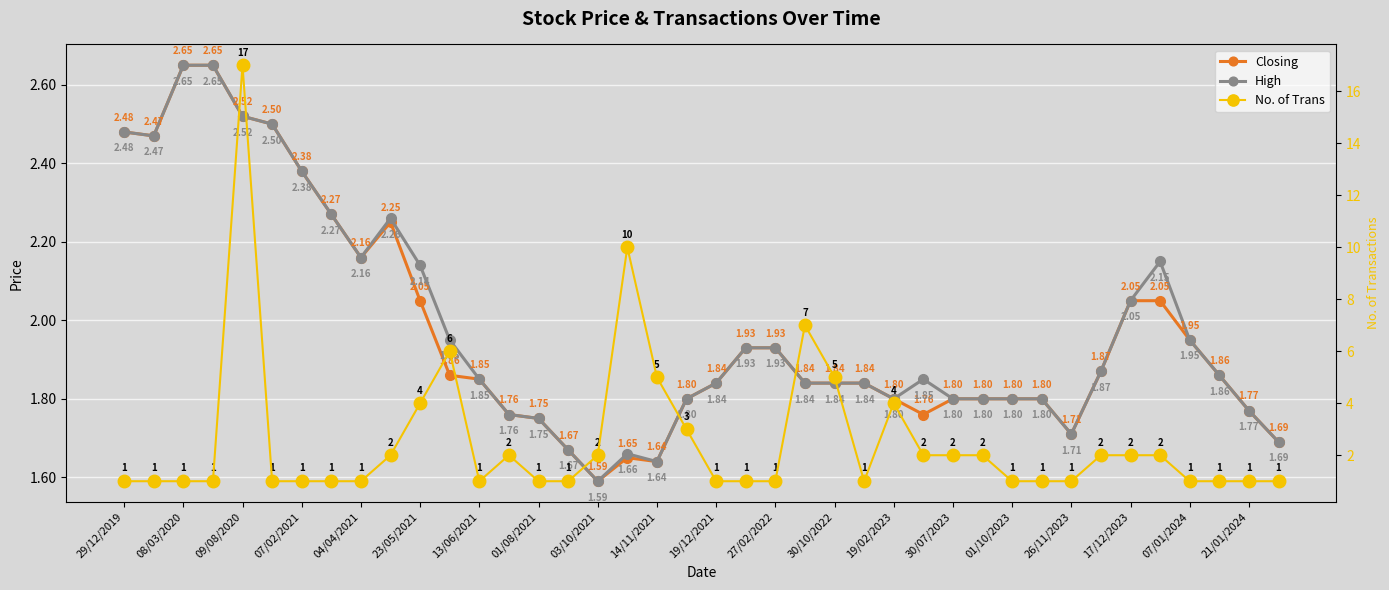

True or false: Closing and High cross at least once.

False